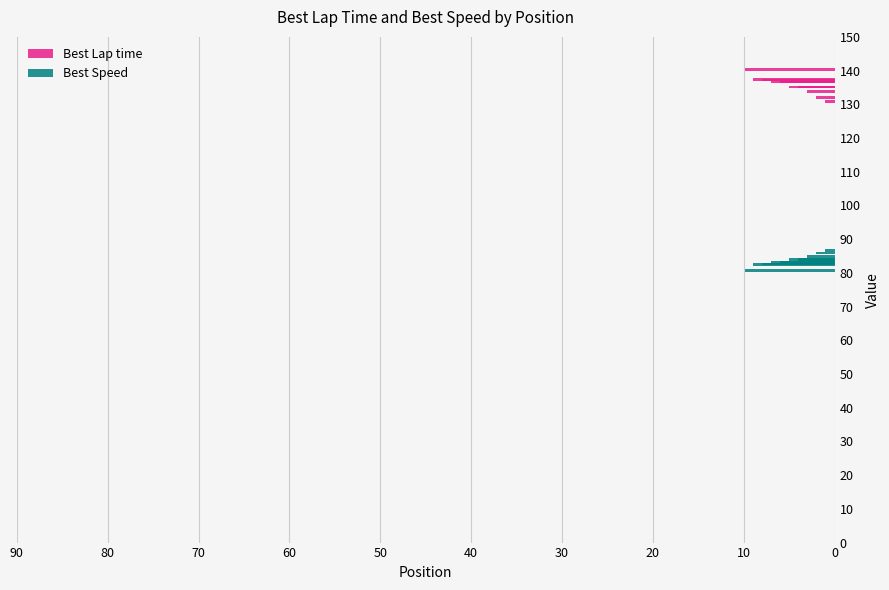

How many bars are there in each group?

2